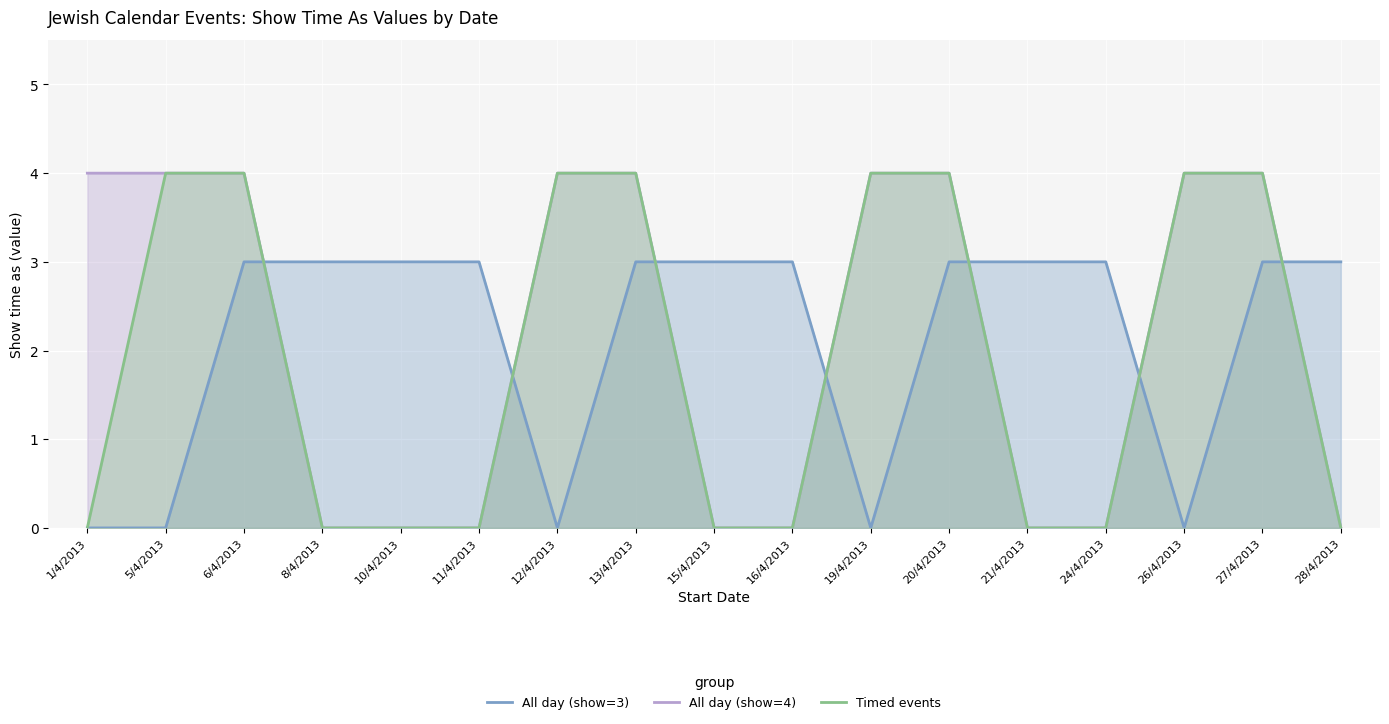

Where is All day (show=4) nearest to the value 2?

1/4/2013